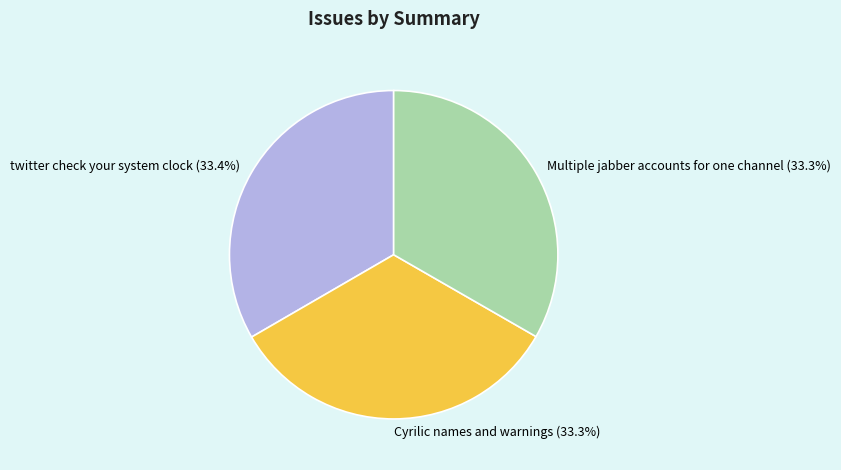

Is there any slice that represents more than half of the pie?

No